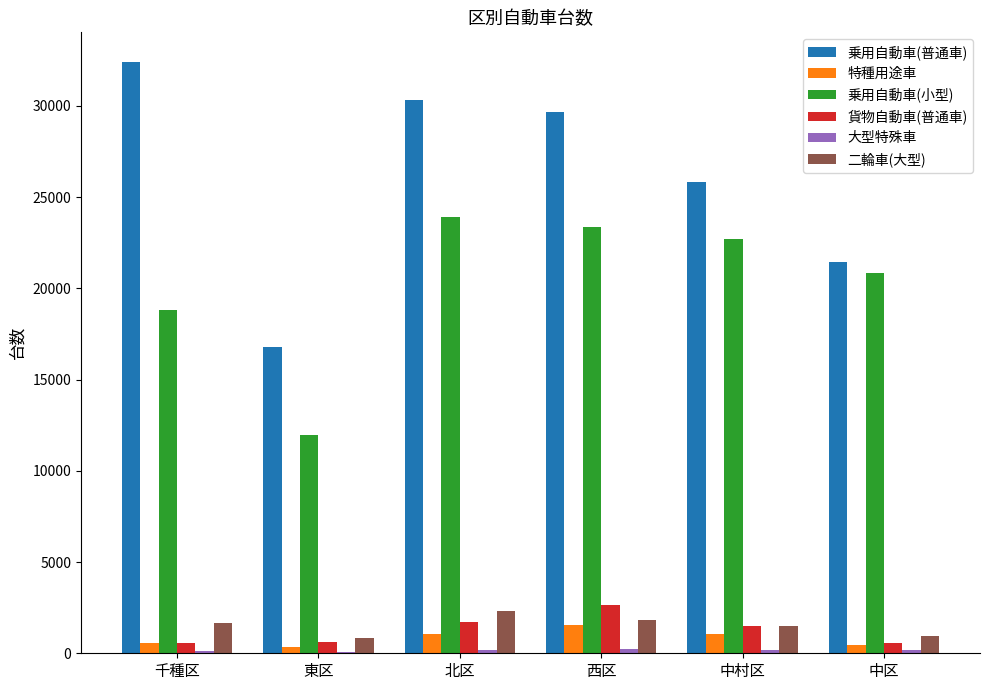

True or false: 乗用自動車(小型) has a value of 20826 at 中区.

True